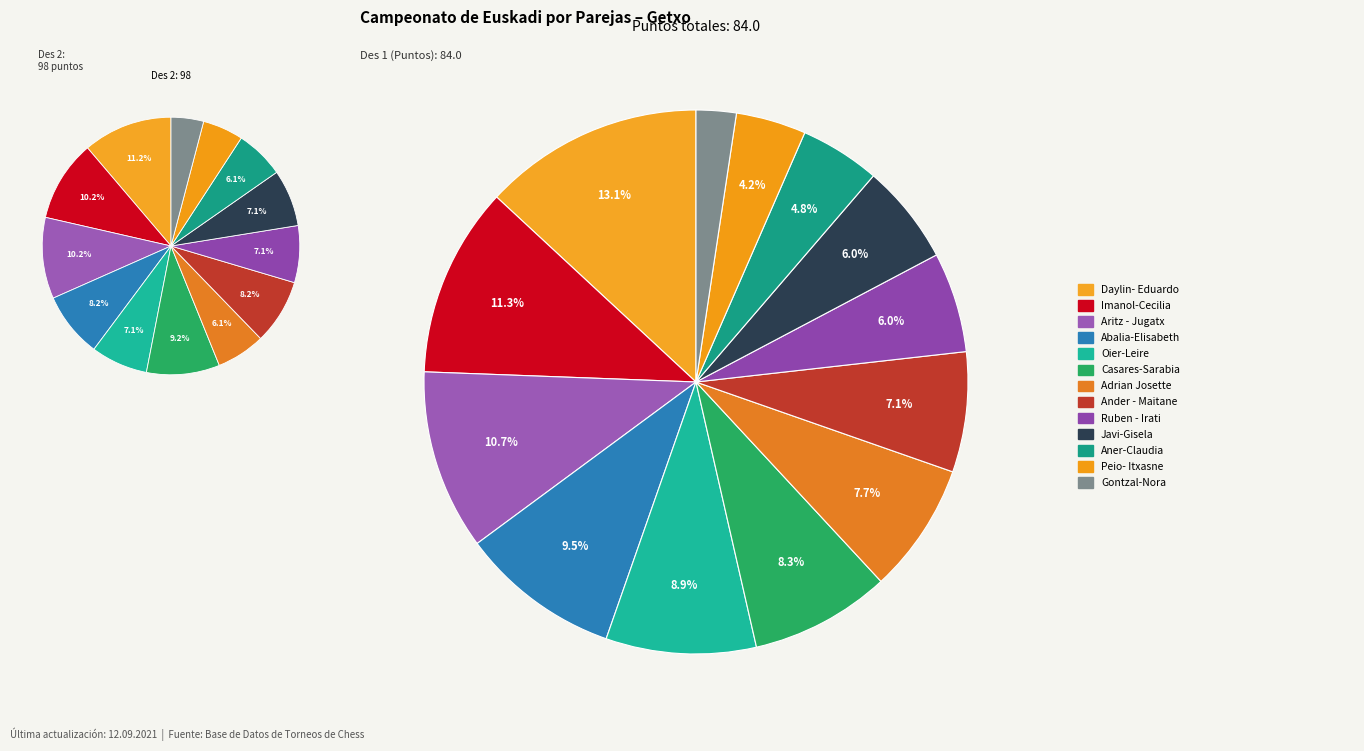

Count the number of slices in the pie.

13